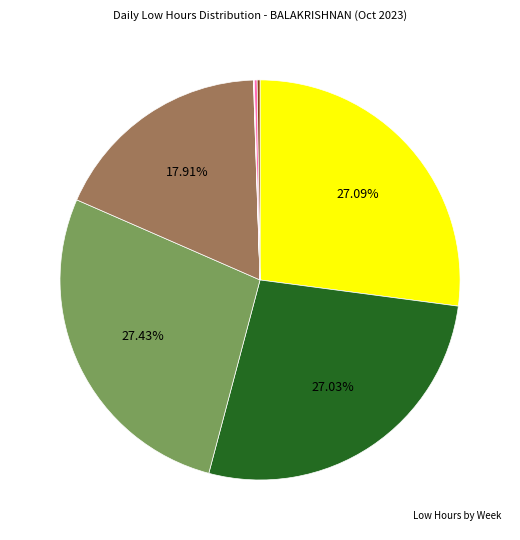

To the nearest percent, what is the average slice percentage?

12%